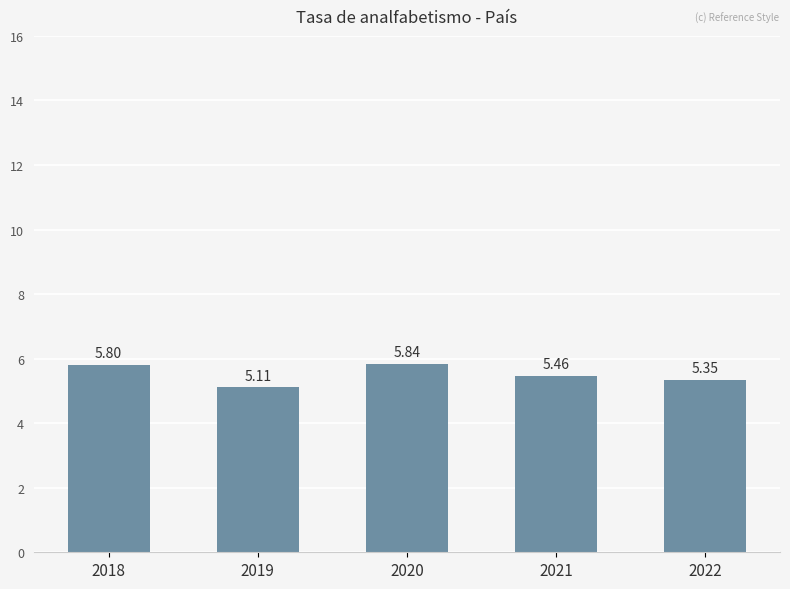

List the labels in order of value, largest first.

2020, 2018, 2021, 2022, 2019